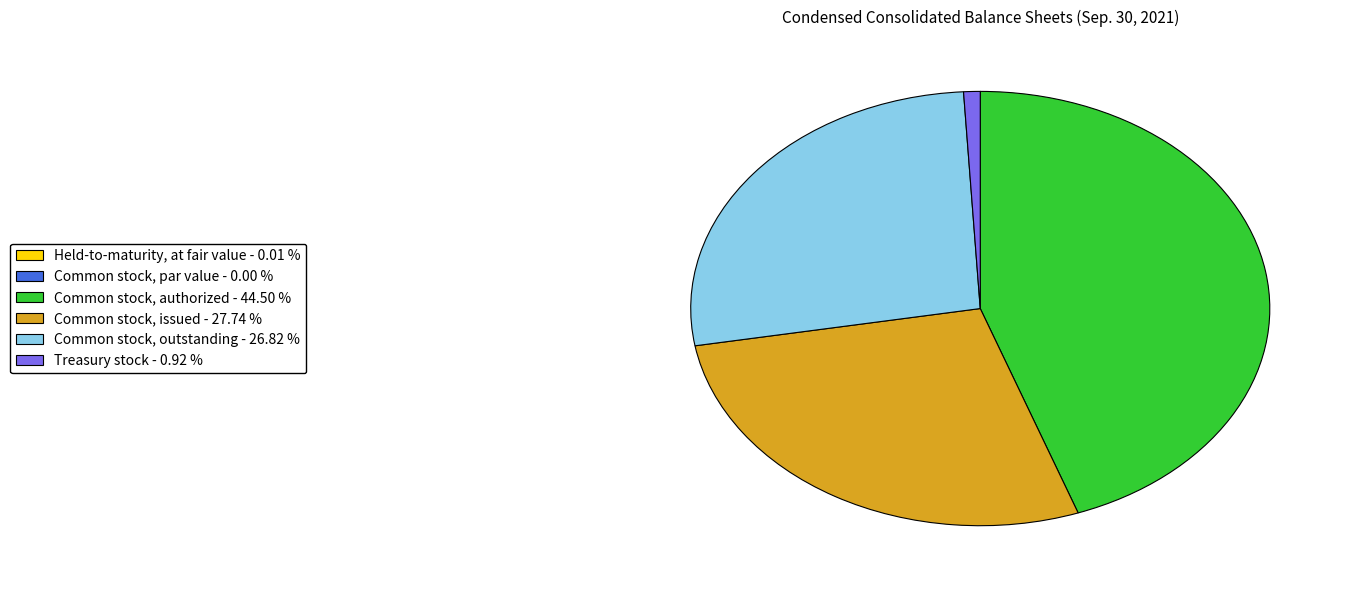

Which has a higher value, Treasury stock - 0.92 % or Common stock, issued - 27.74 %?

Common stock, issued - 27.74 %